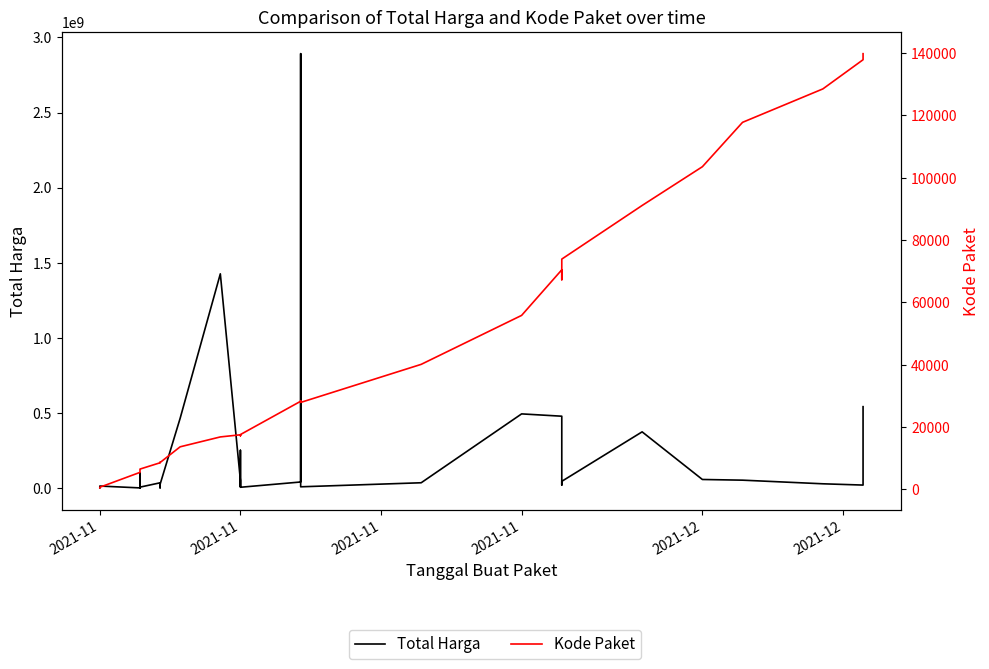

Between 2021-11 and 2021-12, which series saw the biggest shift?

Total Harga